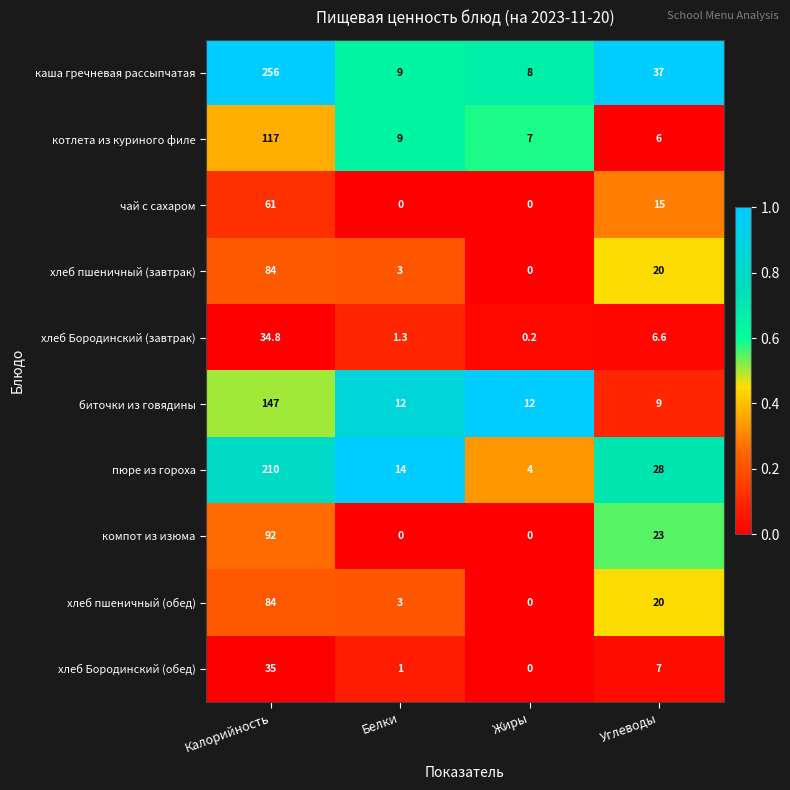

Which series changed the most between Белки and Жиры?

пюре из гороха